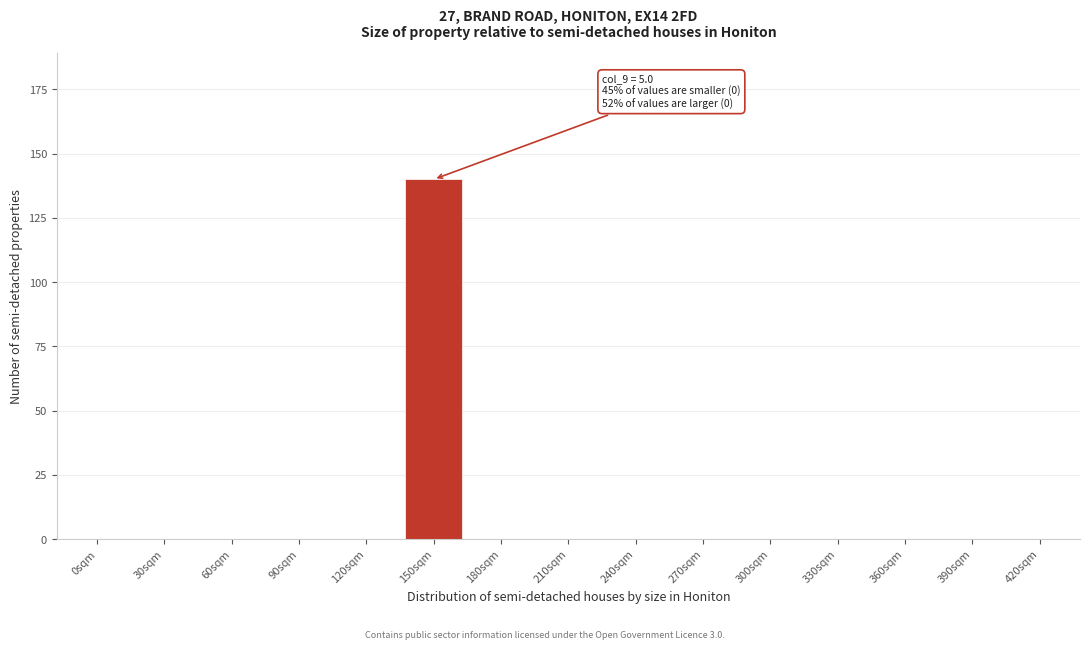

Reading left to right, extract all data points from this chart.

0sqm=0	30sqm=0	60sqm=0	90sqm=0	120sqm=0	150sqm=140	180sqm=0	210sqm=0	240sqm=0	270sqm=0	300sqm=0	330sqm=0	360sqm=0	390sqm=0	420sqm=0